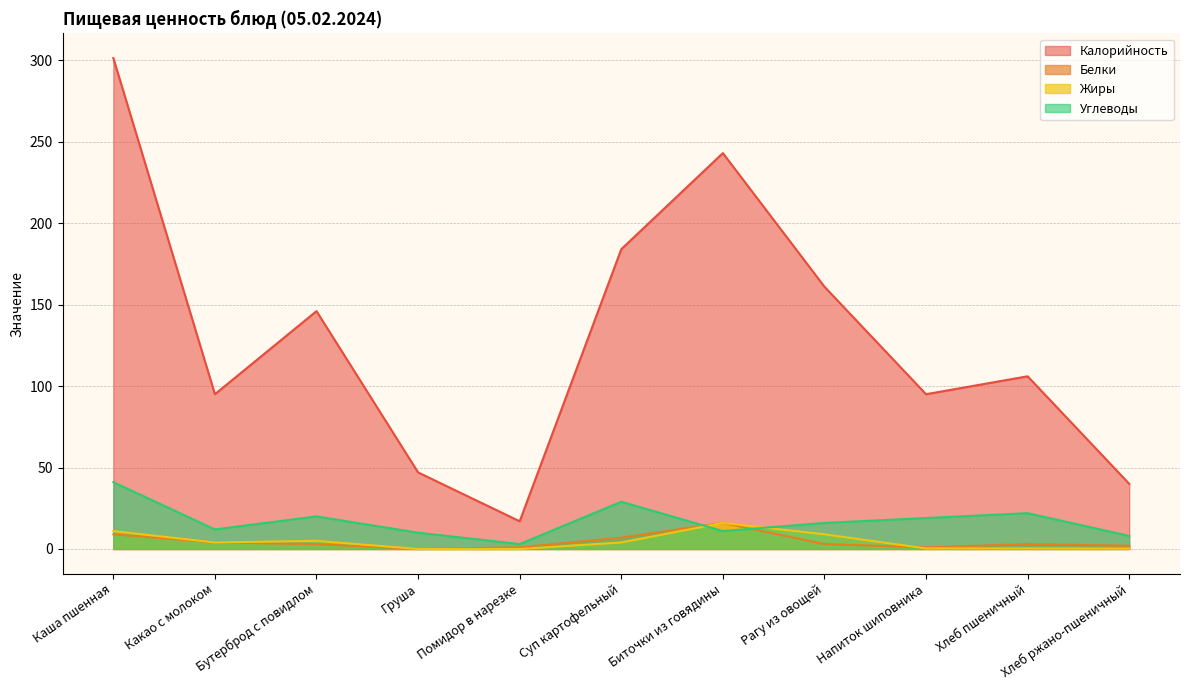

Which series changed the most between Груша and Хлеб пшеничный?

Калорийность